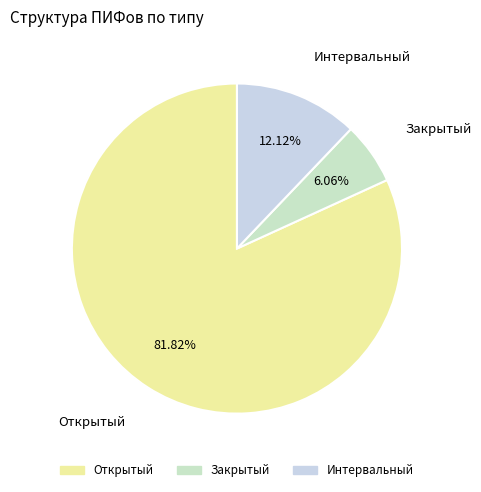

Is it true that Закрытый is 2% of the pie?

False